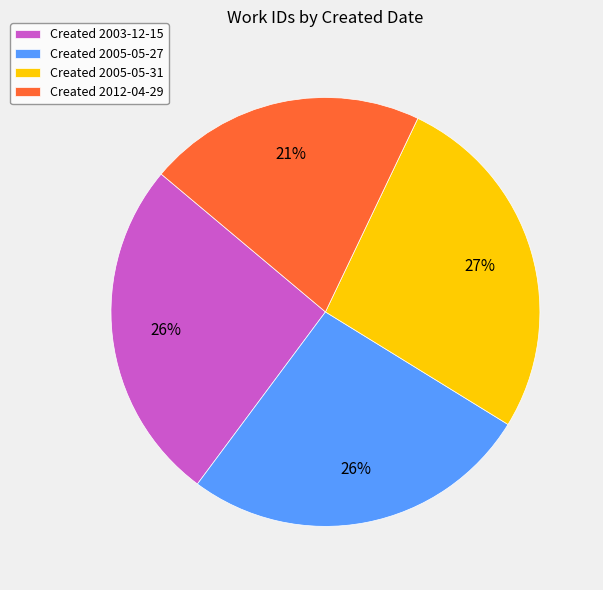

True or false: Created 2012-04-29 accounts for 13% of the total.

False